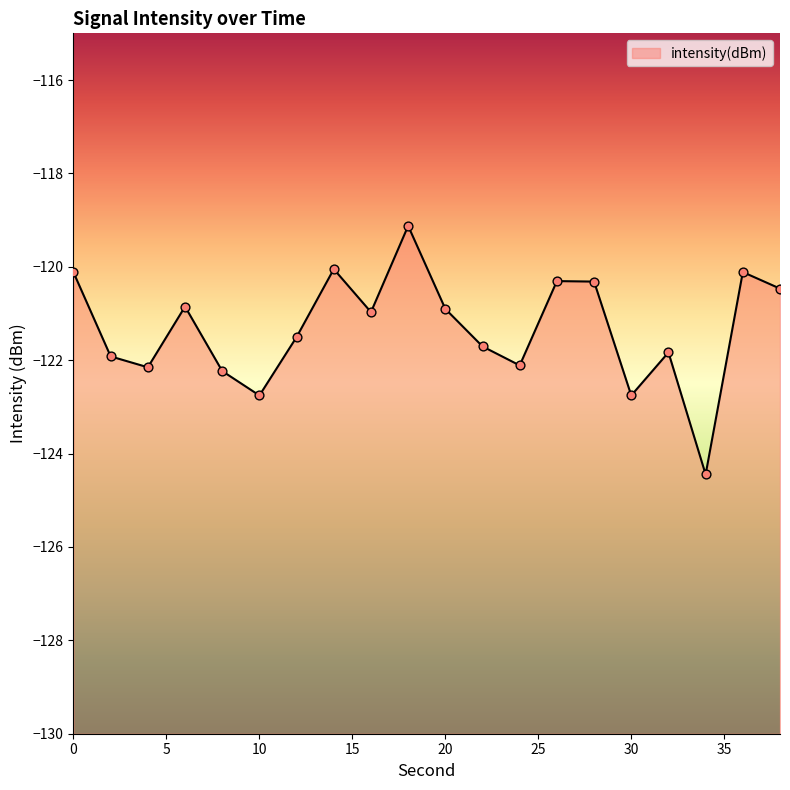

What is the change in value from 12 to 16?

+0.5